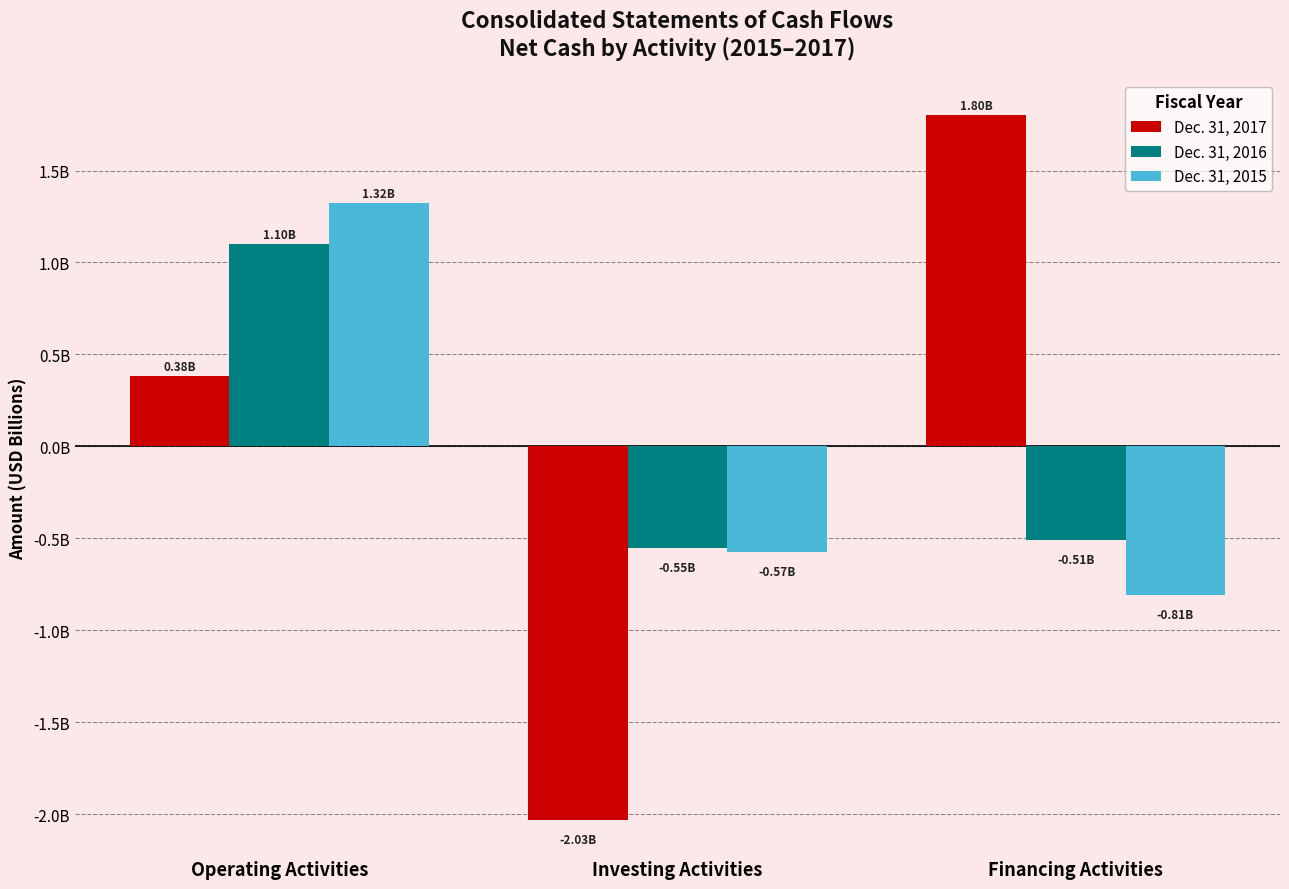

At which label does Dec. 31, 2017 reach its minimum?

Investing Activities